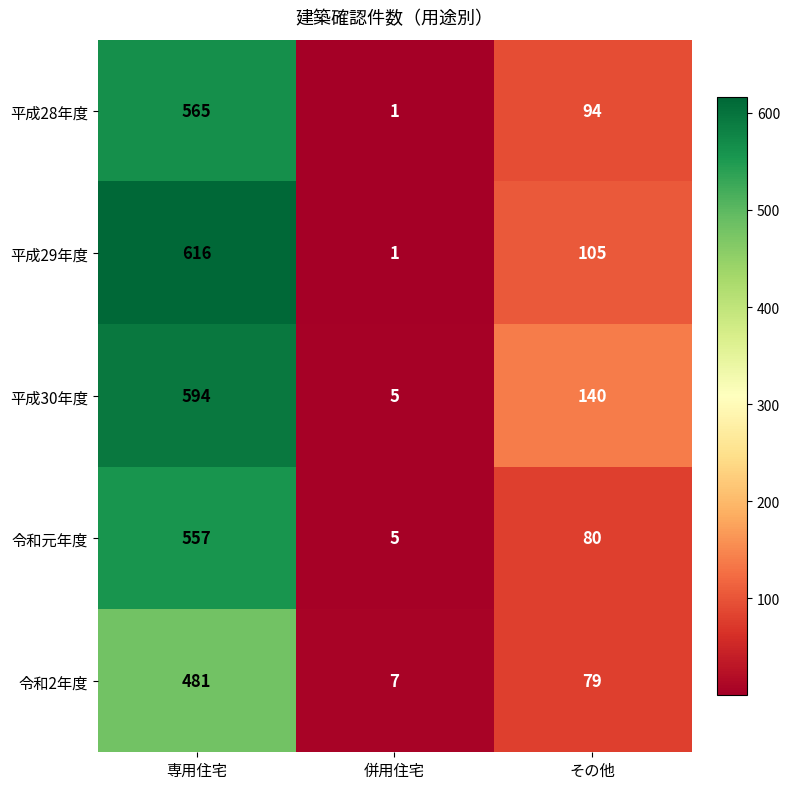

What is the sum of the 令和元年度 values at その他 and 専用住宅?

637